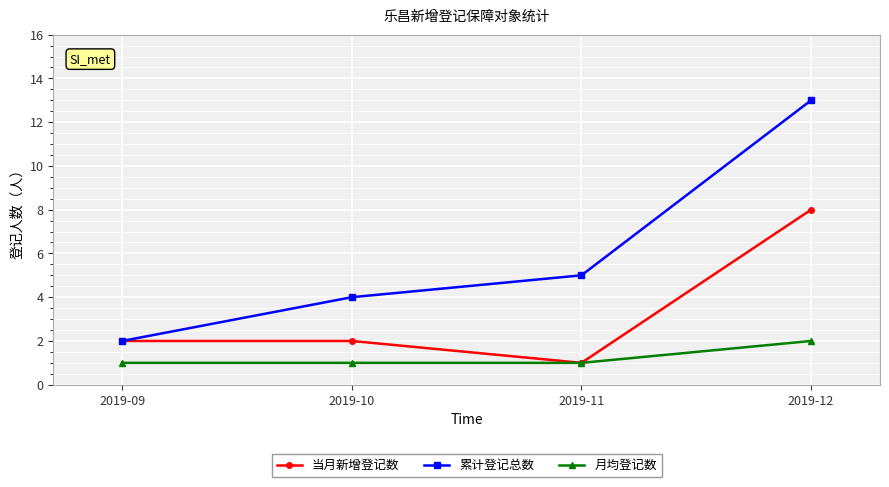

Reading left to right, list all the values displayed in this chart.

当月新增登记数: 2019-09=2	2019-10=2	2019-11=1	2019-12=8
累计登记总数: 2019-09=2	2019-10=4	2019-11=5	2019-12=13
月均登记数: 2019-09=1	2019-10=1	2019-11=1	2019-12=2